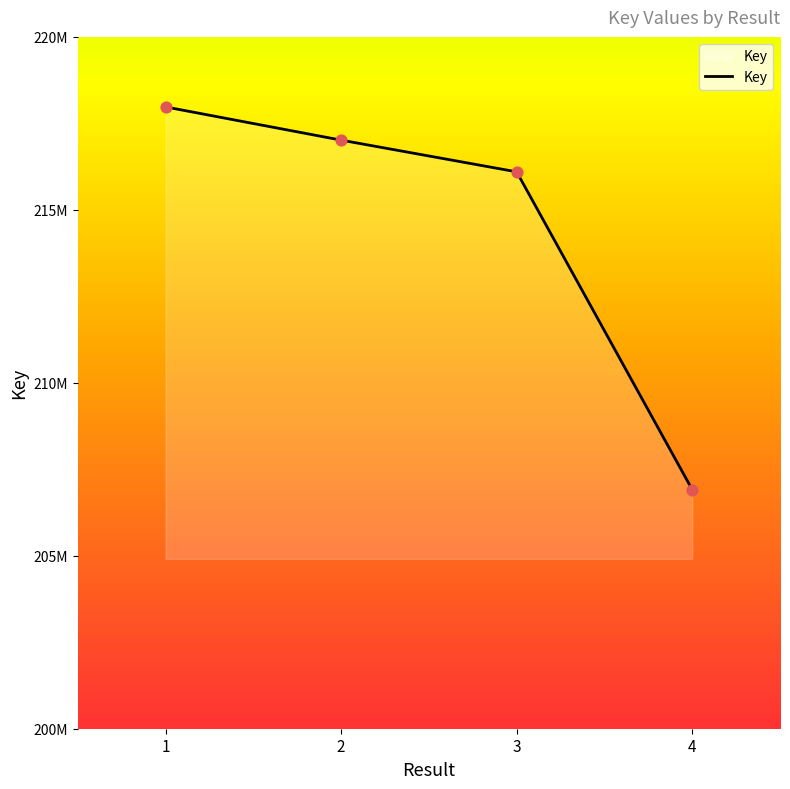

Is this an area chart (filled region under the line)?

Yes